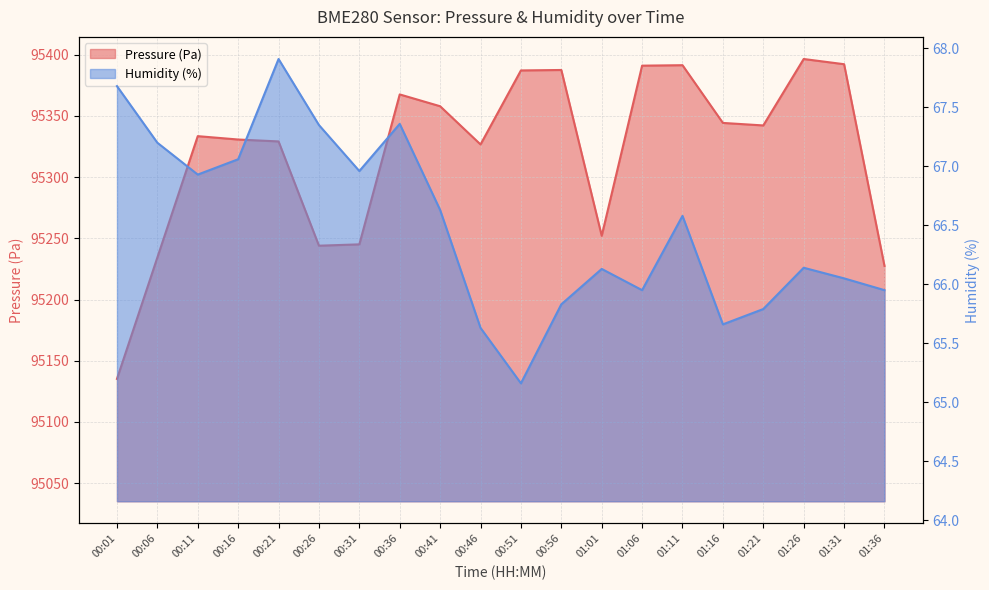

What is the approximate value of Pressure (Pa) at 00:46?

95326.7